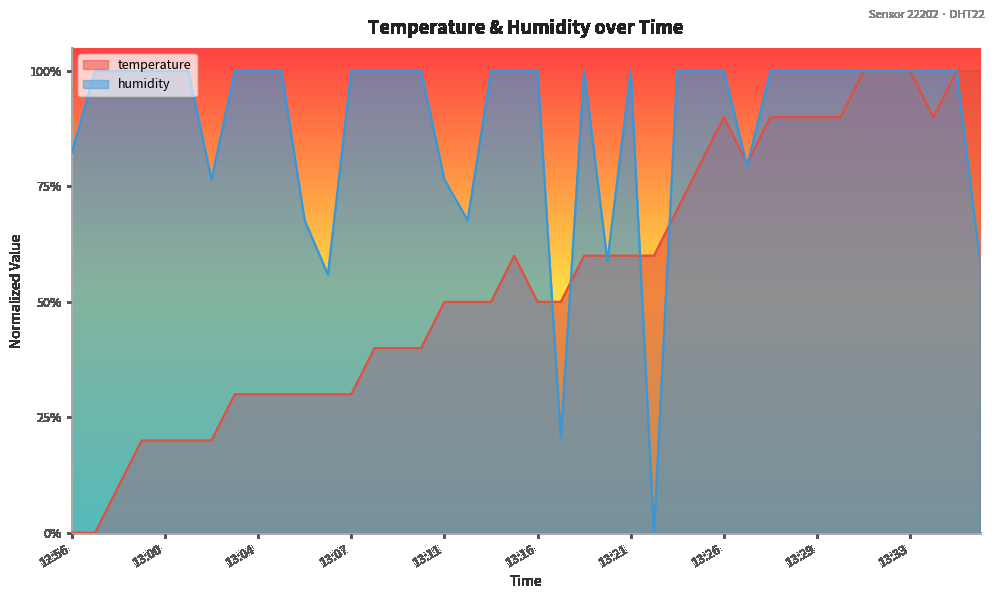

How many data points in temperature are above 0?

38